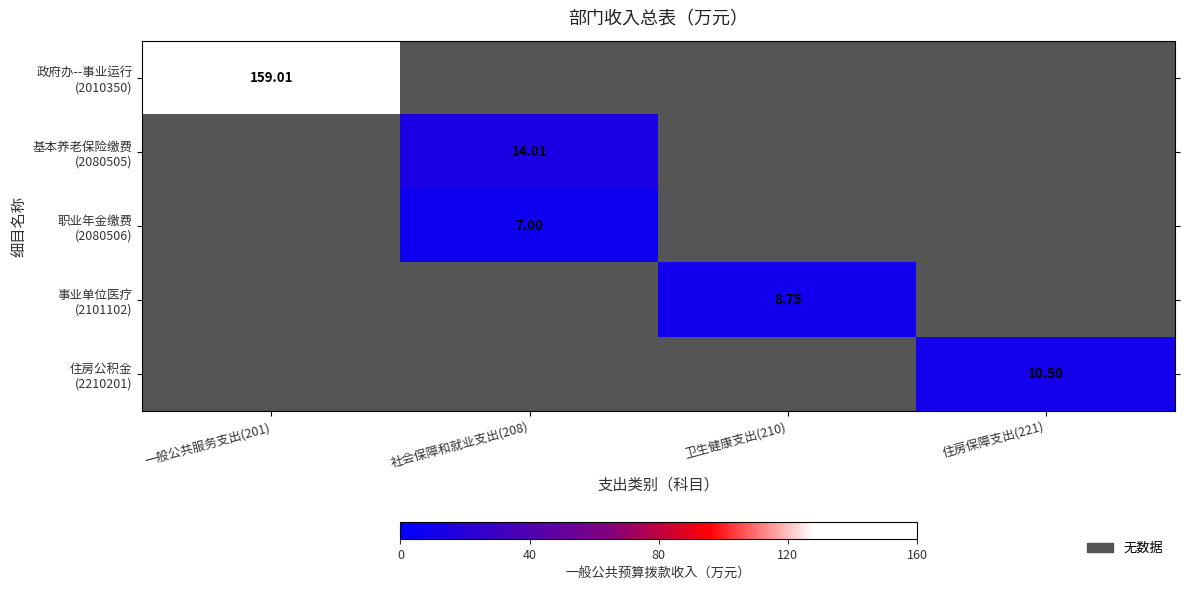

Is it true that 事业单位医疗 (2101102) equals 12.7 at 卫生健康支出(210)?

False